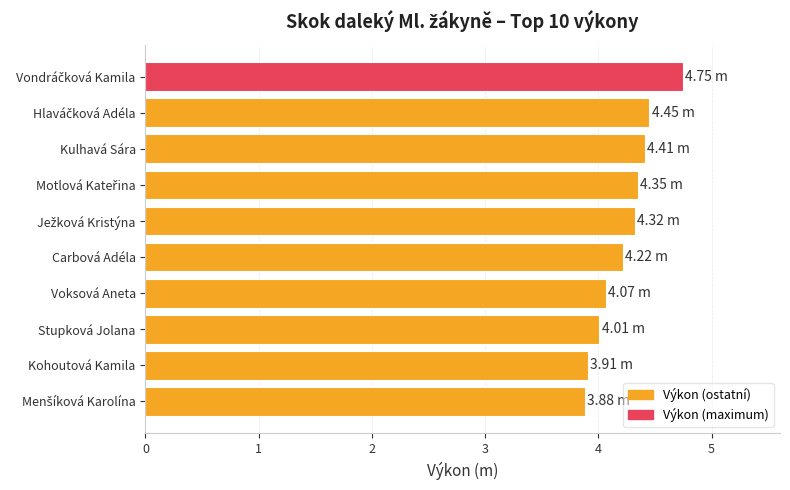

What is the average value?

4.2